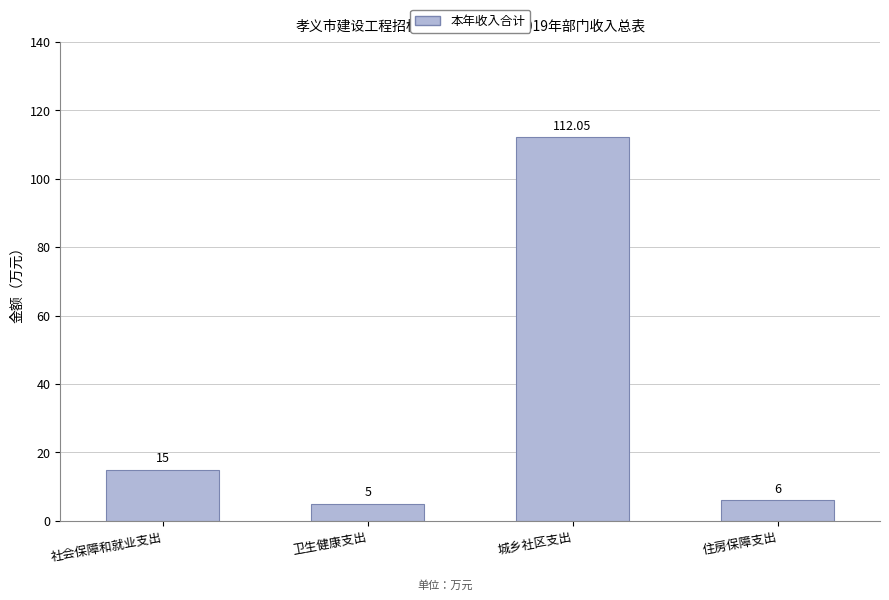

How many distinct data groups are displayed?

1